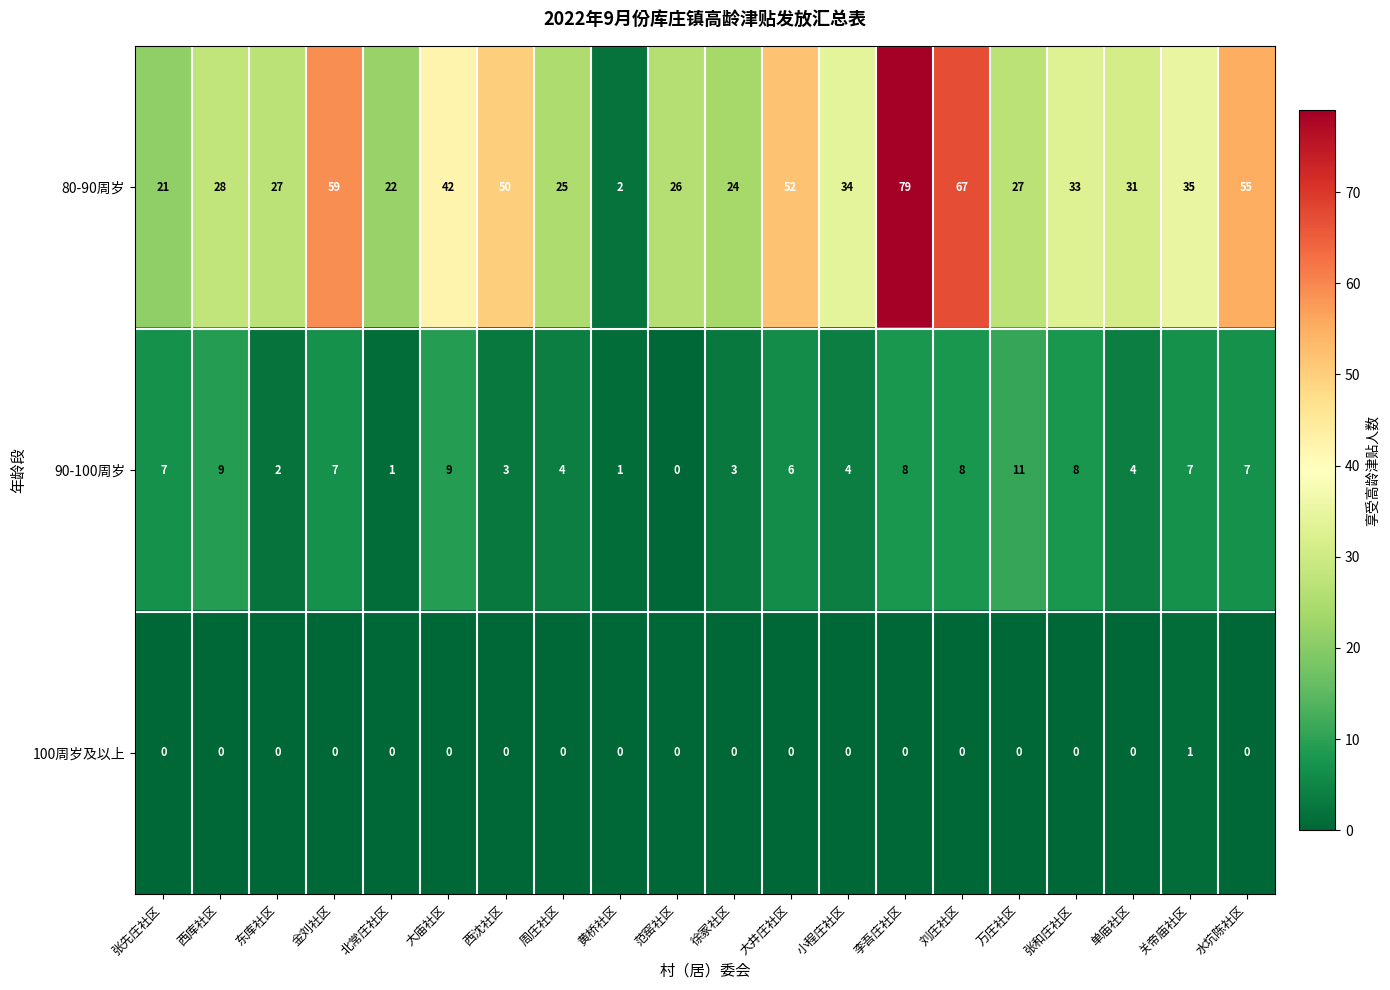

What is the total value across all series at 单庙社区?

35